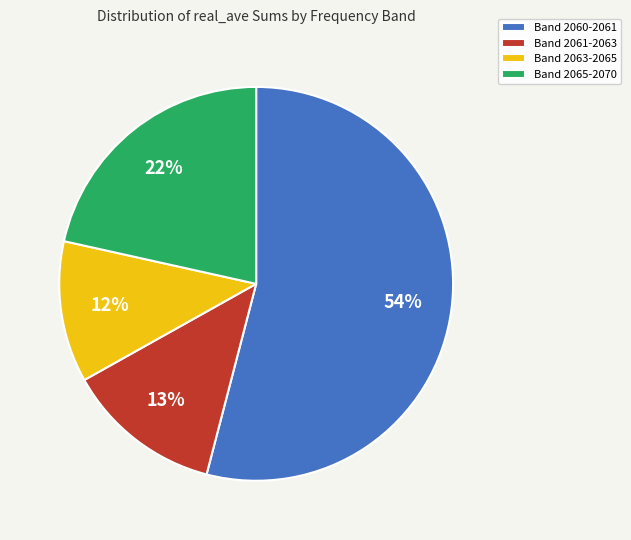

Is it true that Band 2063-2065 is 12% of the pie?

True